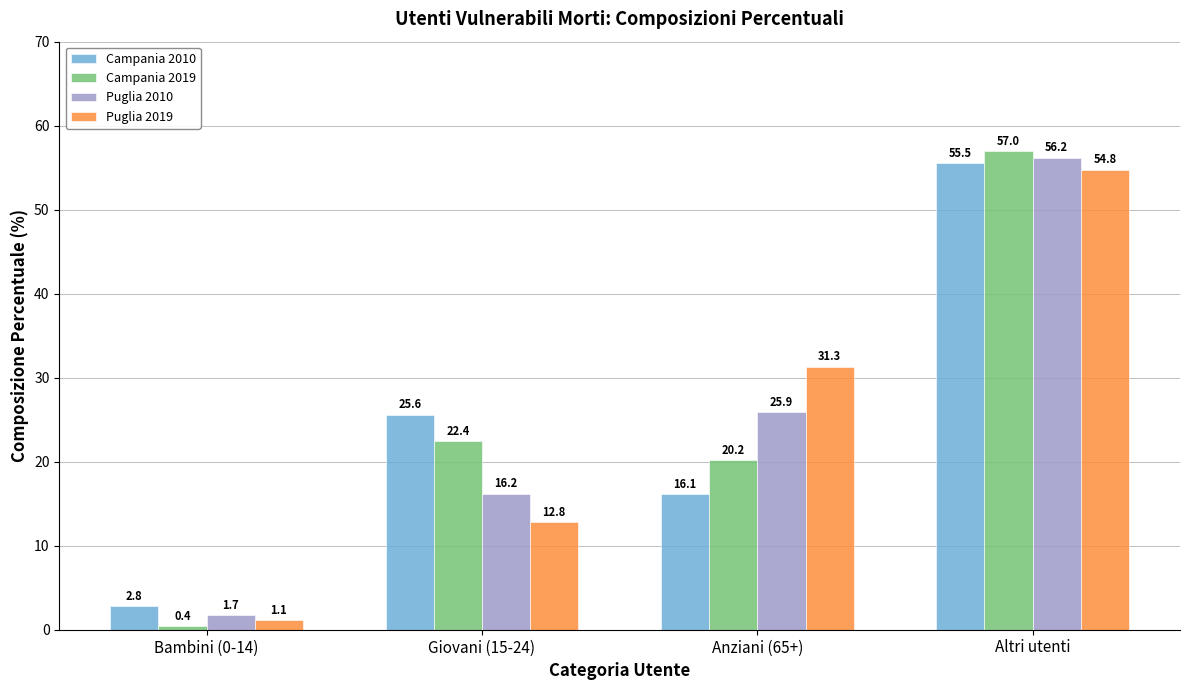

Between Giovani (15-24) and Altri utenti, which series saw the biggest shift?

Puglia 2019